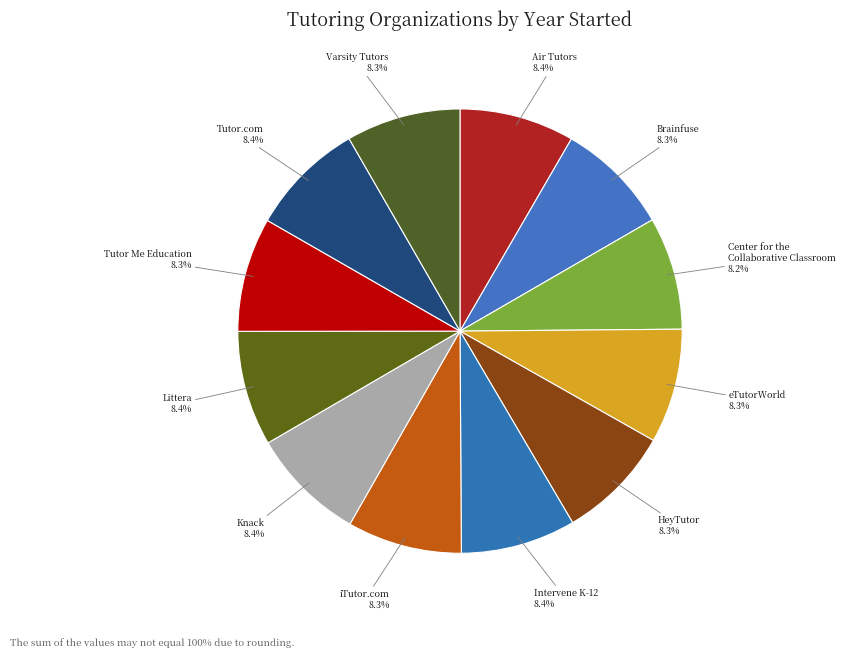

Rank the categories by value from lowest to highest.

Center for the
Collaborative Classroom, Brainfuse, Tutor Me Education, Varsity Tutors, eTutorWorld, HeyTutor, iTutor.com, Knack, Air Tutors, Intervene K-12, Littera, Tutor.com